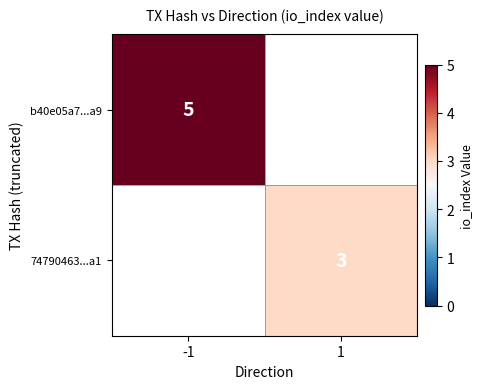

The 74790463...a1 series shows 4 at 1. True or false?

False